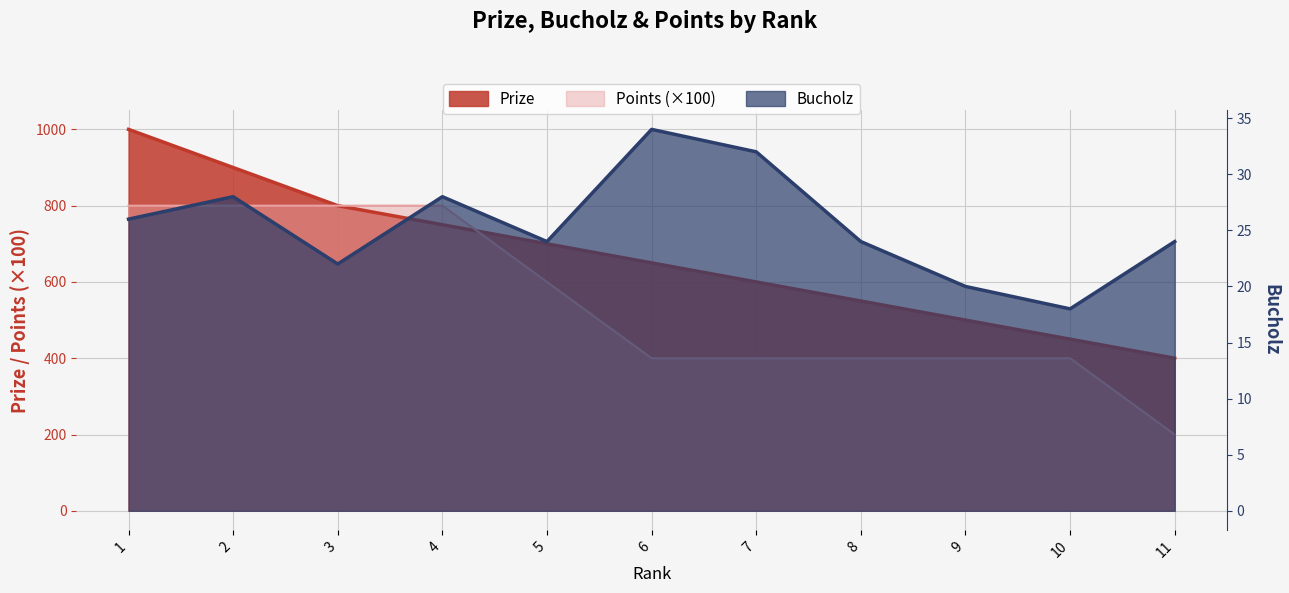

How many lines are shown in the chart?

3